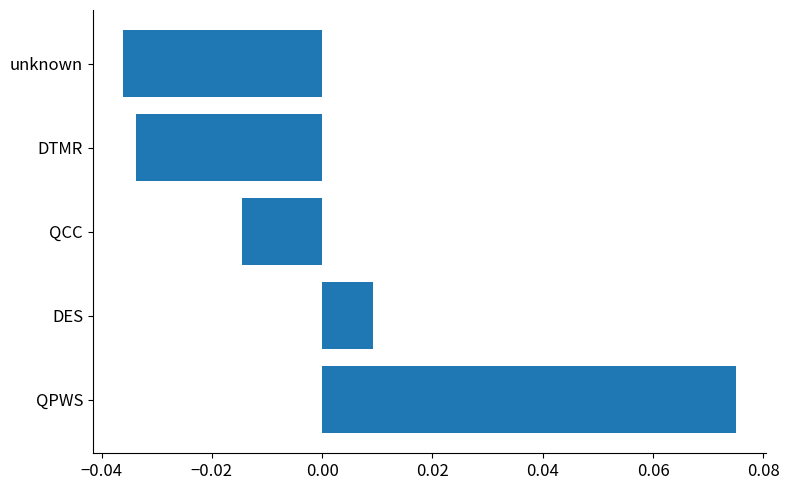

At which category does the chart reach its peak across all series?

QPWS